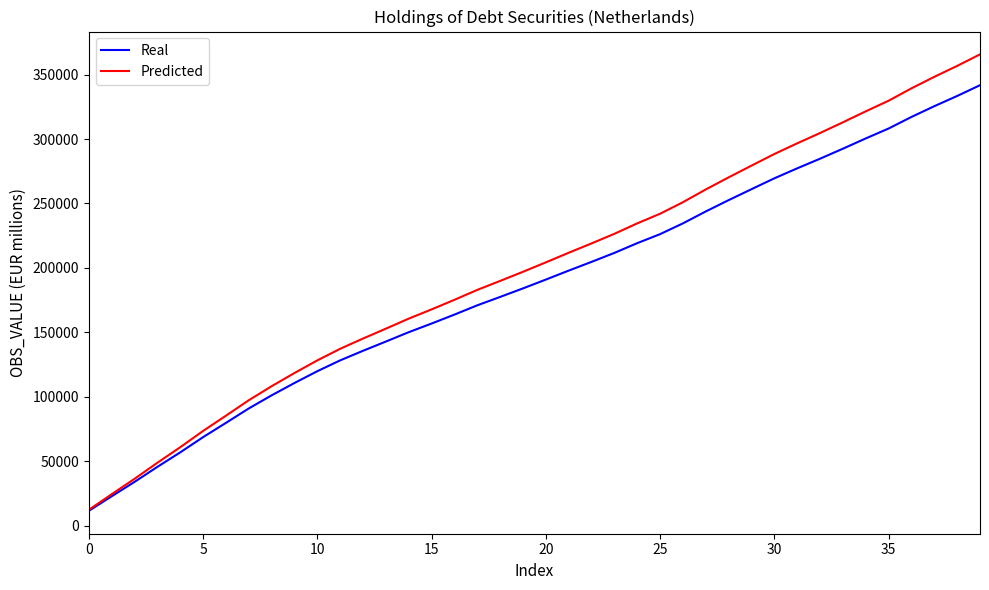

Which series has the largest range (max minus min)?

Predicted